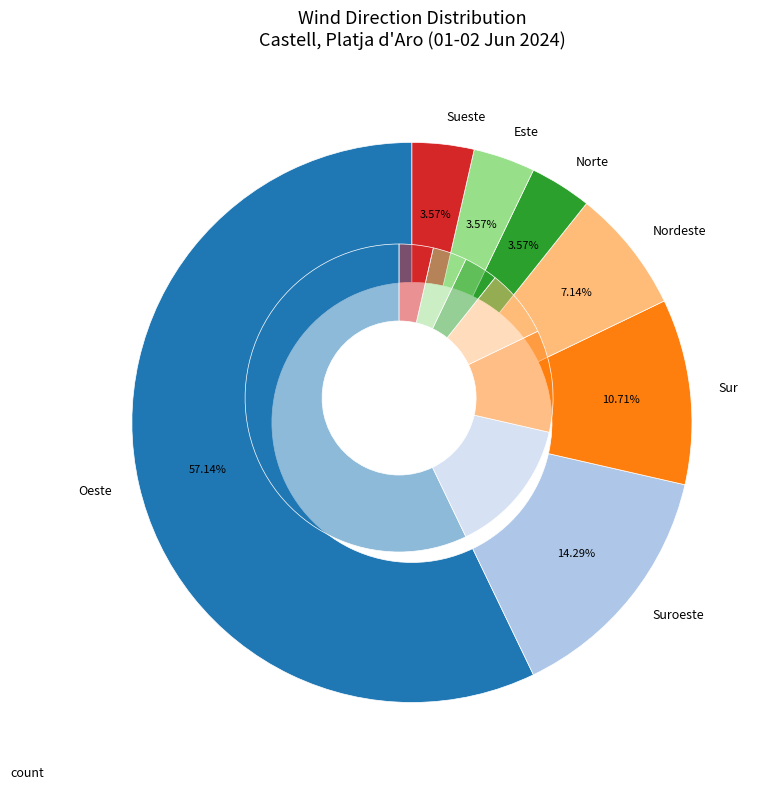

Combined, what portion of the pie is Sueste and Este?

7.1%